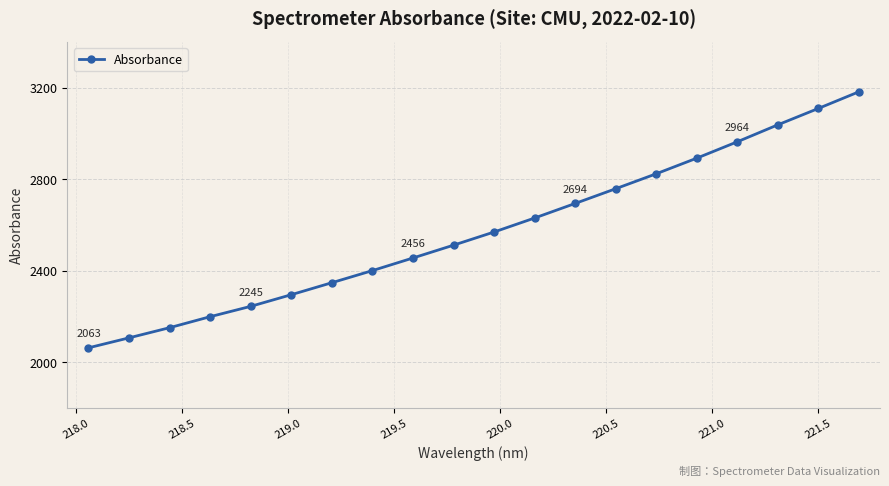

What is the smallest value displayed?

2063.5